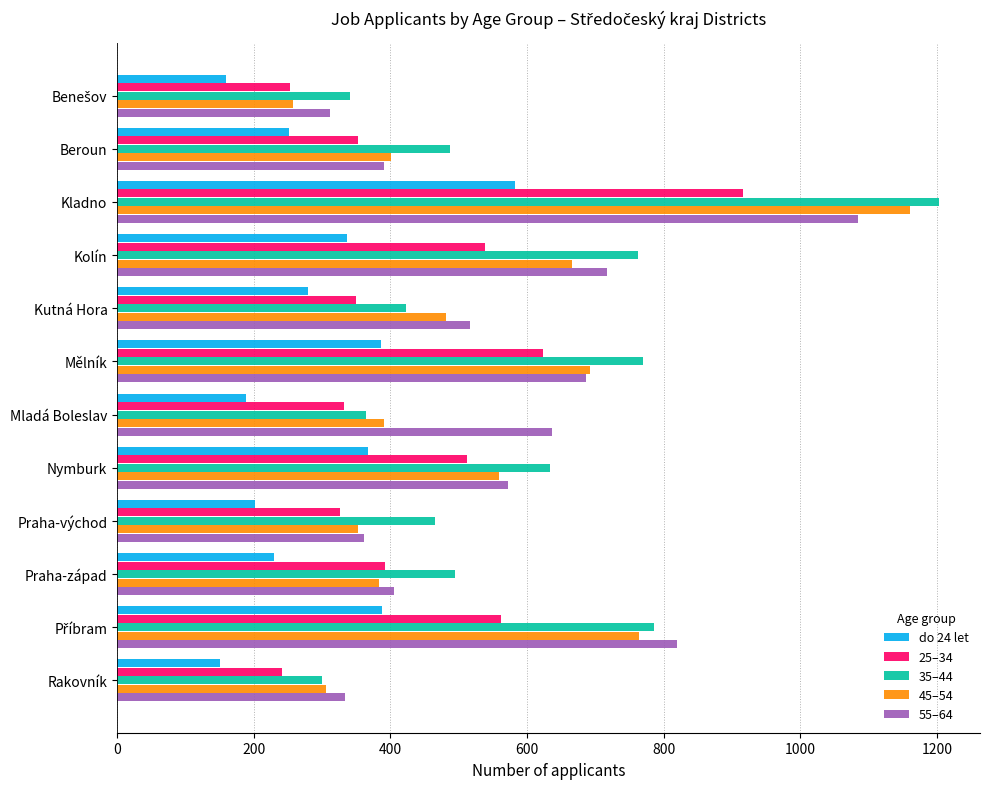

What is the greatest value displayed?

1203